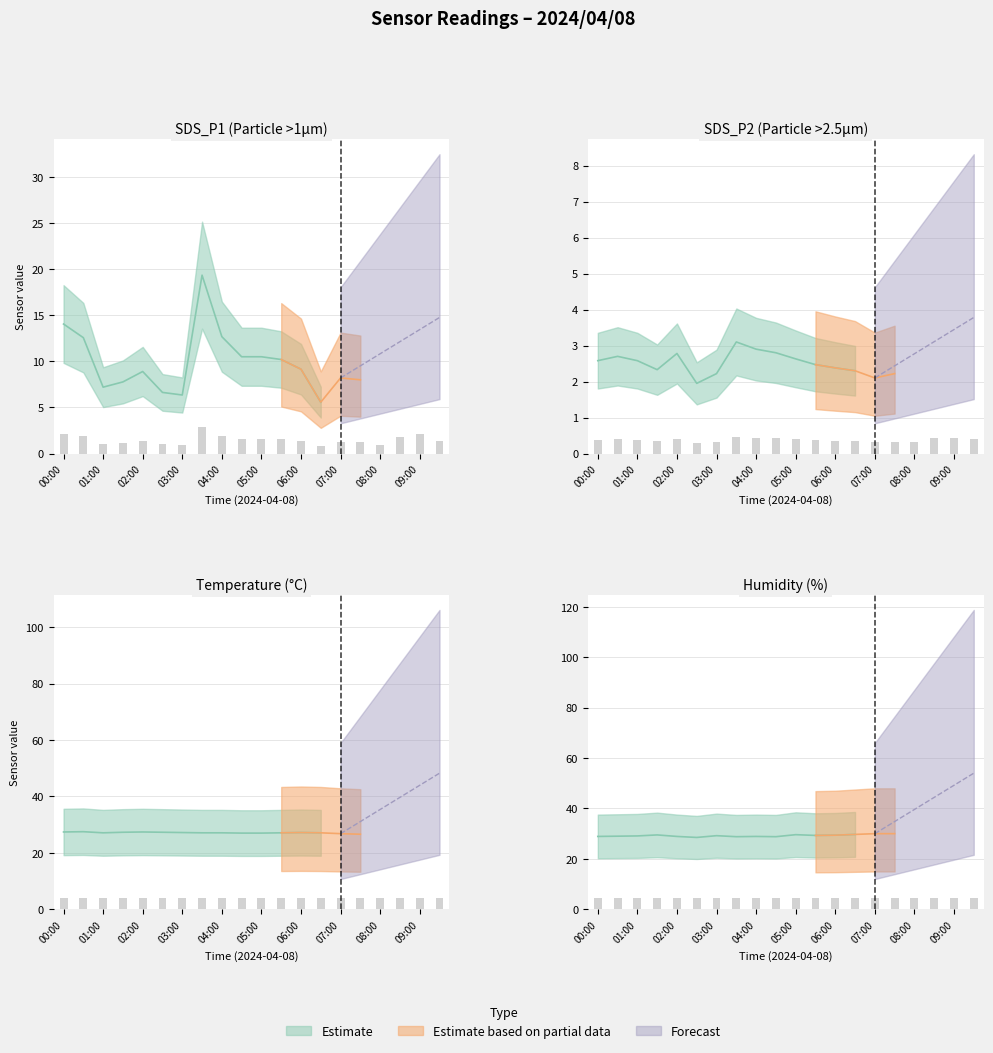

Which series has the widest spread of values?

SDS_P1